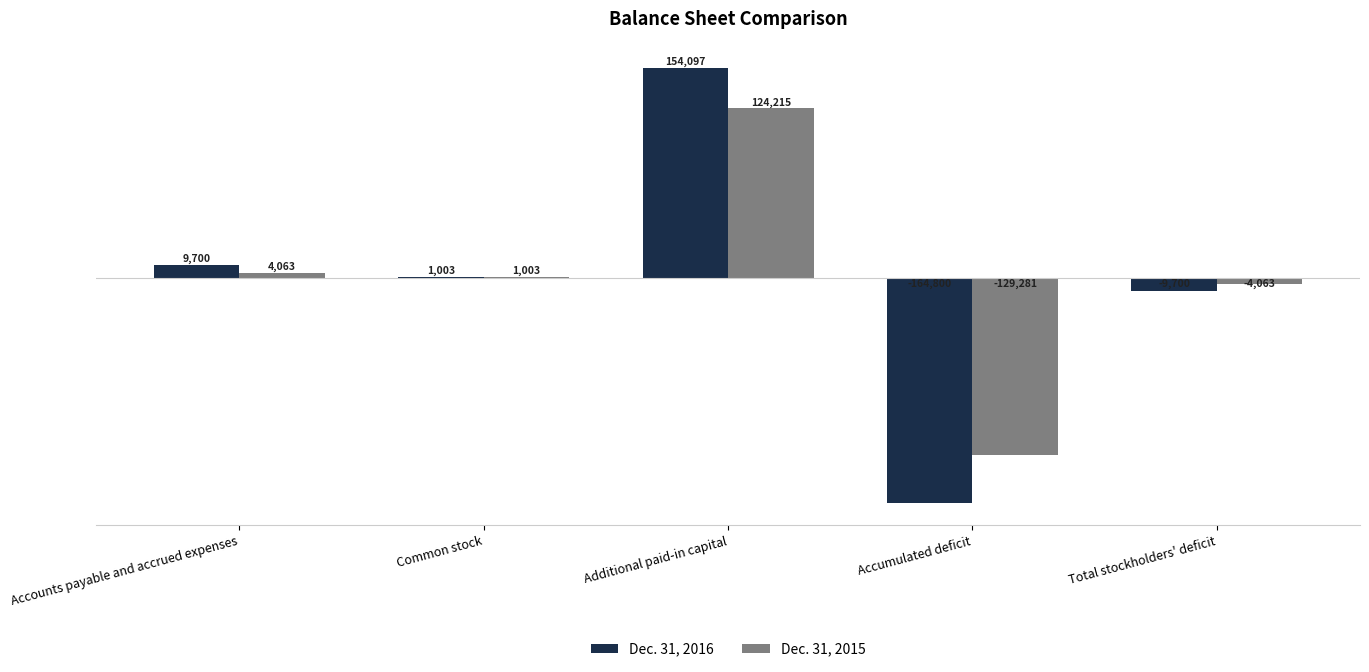

The value of Dec. 31, 2016 at Accumulated deficit is -33068. True or false?

False